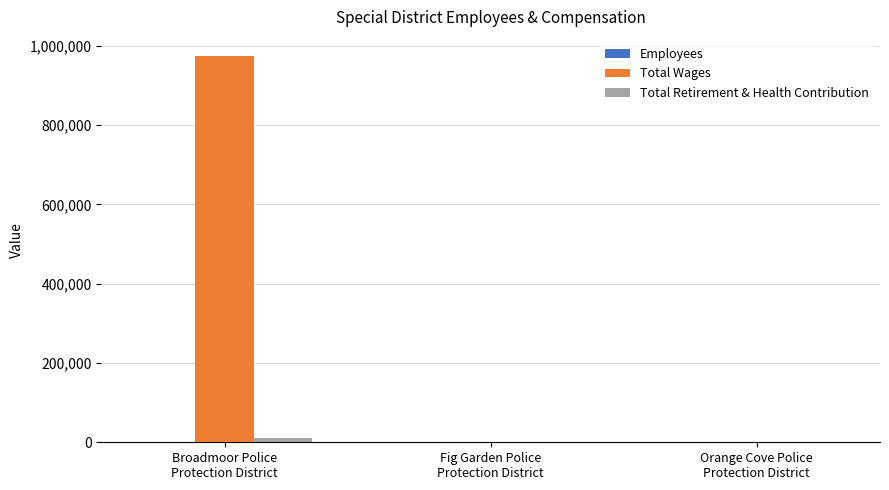

Between Broadmoor Police
Protection District and Orange Cove Police
Protection District, which series saw the biggest shift?

Total Wages